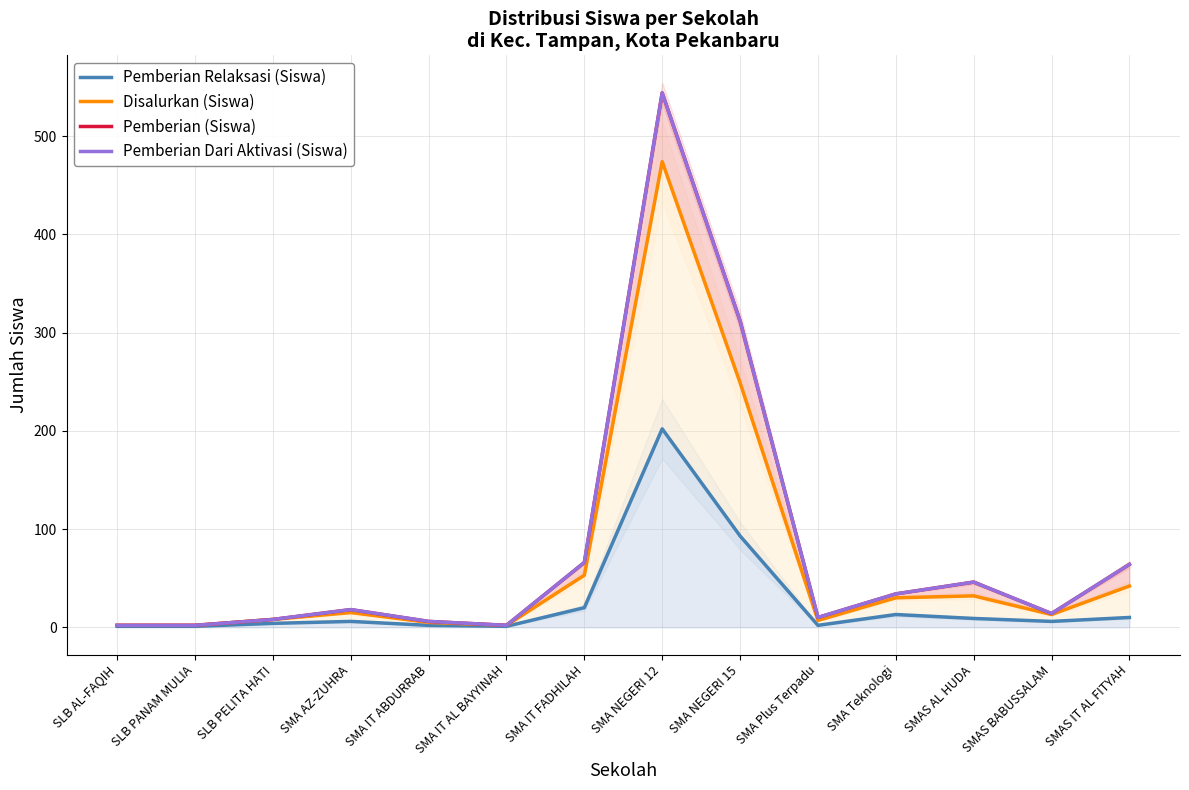

At which label does Pemberian Relaksasi (Siswa) reach its peak?

SMA NEGERI 12